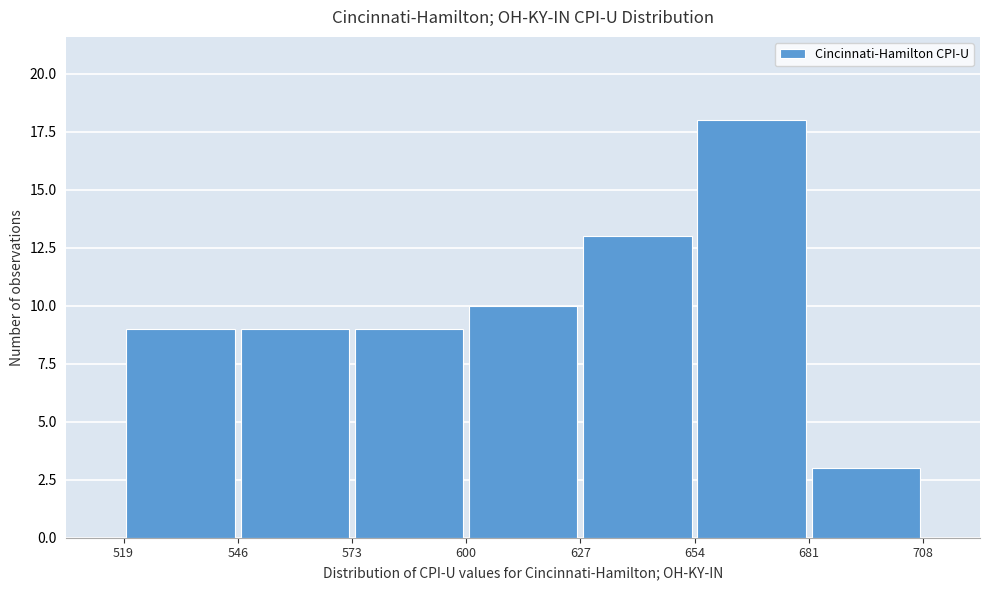

Which range on the x-axis has the tallest bar?

654 to 681